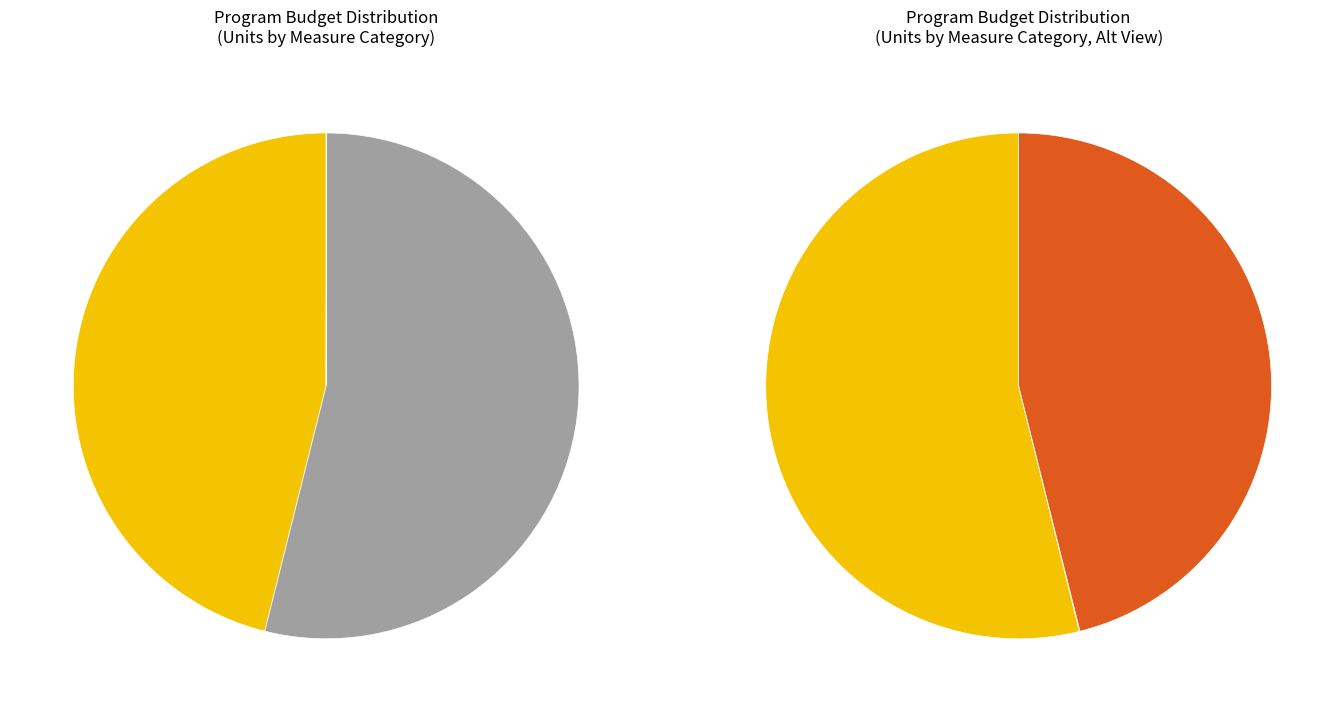

Between Misc._Commercial and Large Boilers, which is larger?

Misc._Commercial